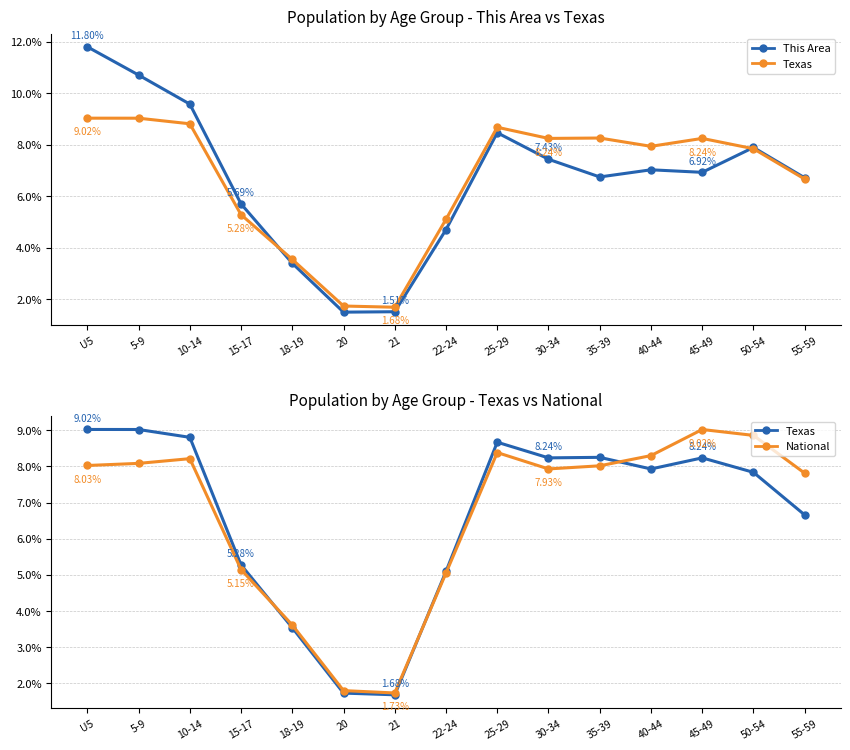

Reading left to right, list all the values displayed in this chart.

This Area: 11.8	10.7	9.6	5.7	3.4	1.5	1.5	4.7	8.5	7.4	6.7	7.0	6.9	7.9	6.7
Texas: 9.0	9.0	8.8	5.3	3.5	1.7	1.7	5.1	8.7	8.2	8.3	7.9	8.2	7.8	6.7
National: 8.0	8.1	8.2	5.1	3.6	1.8	1.7	5.1	8.4	7.9	8.0	8.3	9.0	8.9	7.8